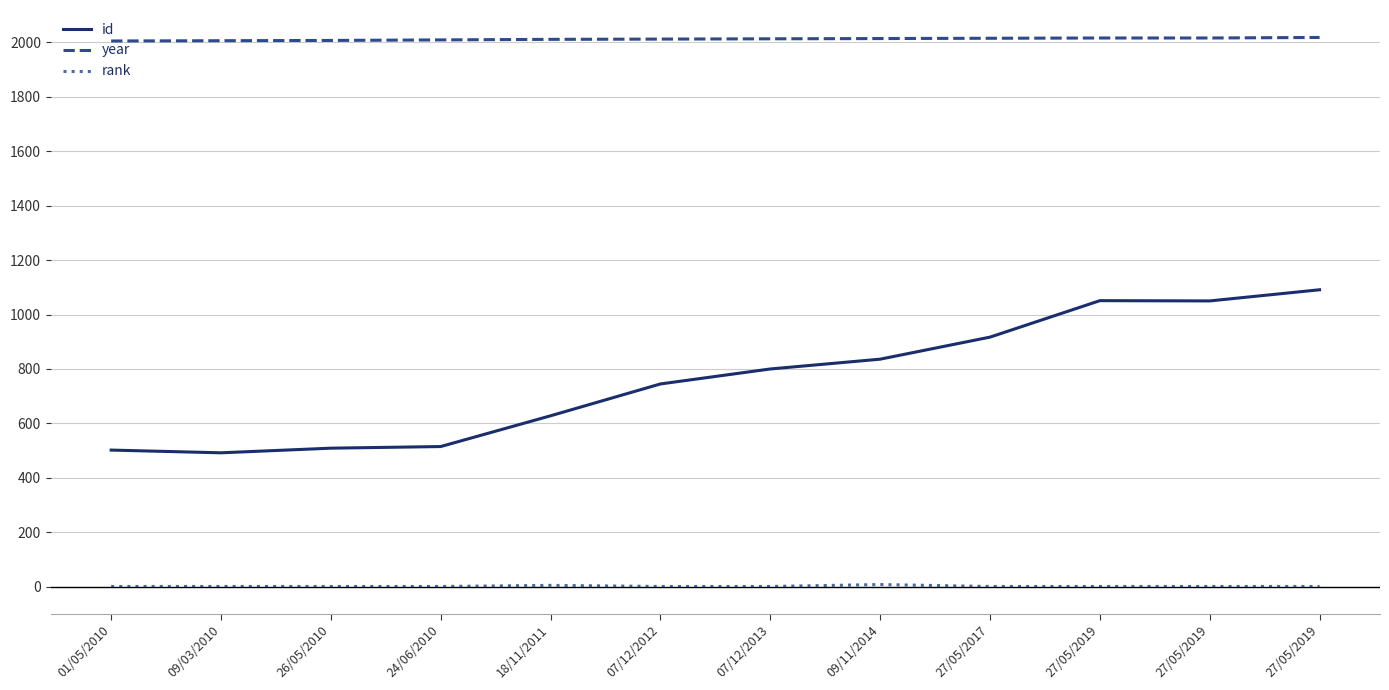

Which series has the largest total across all categories?

year